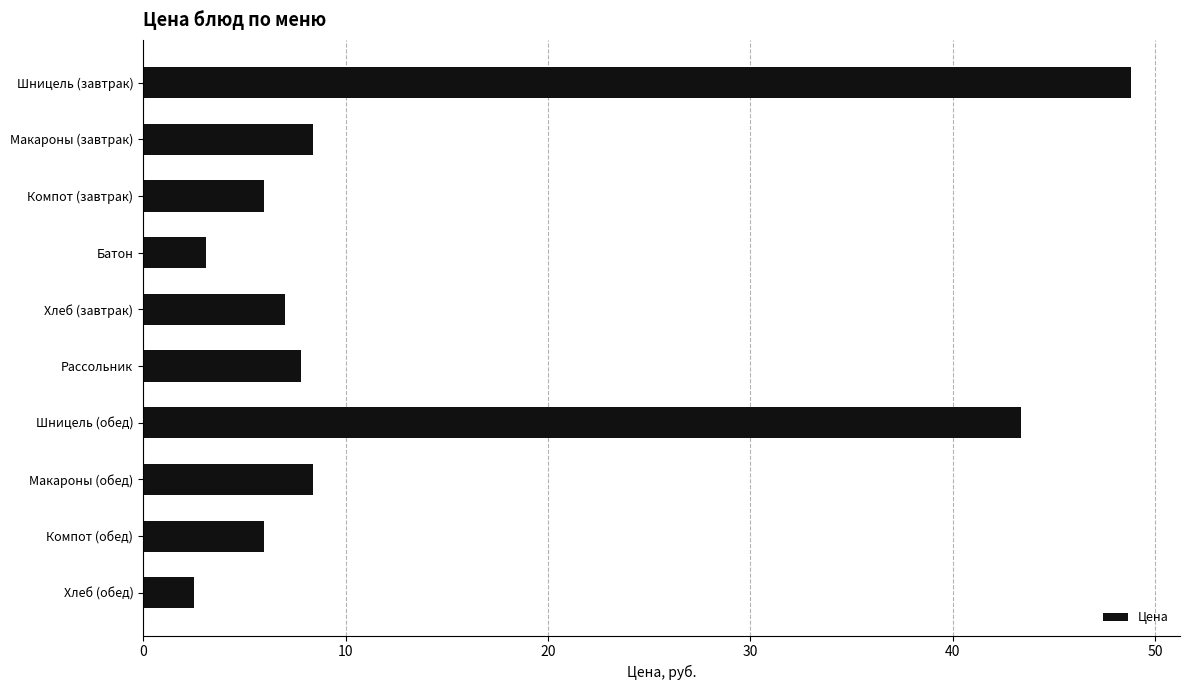

What is the label of the 9th bar from the bottom?

Макароны (завтрак)